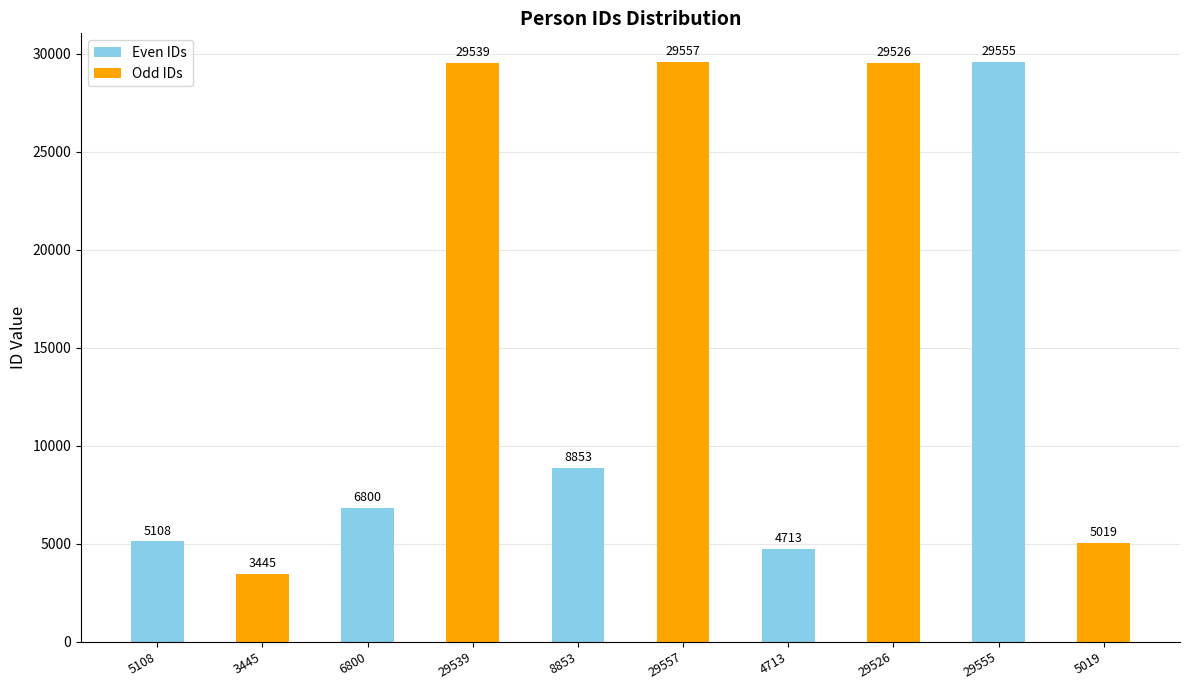

At which label is Odd IDs closest to 16501?

29555